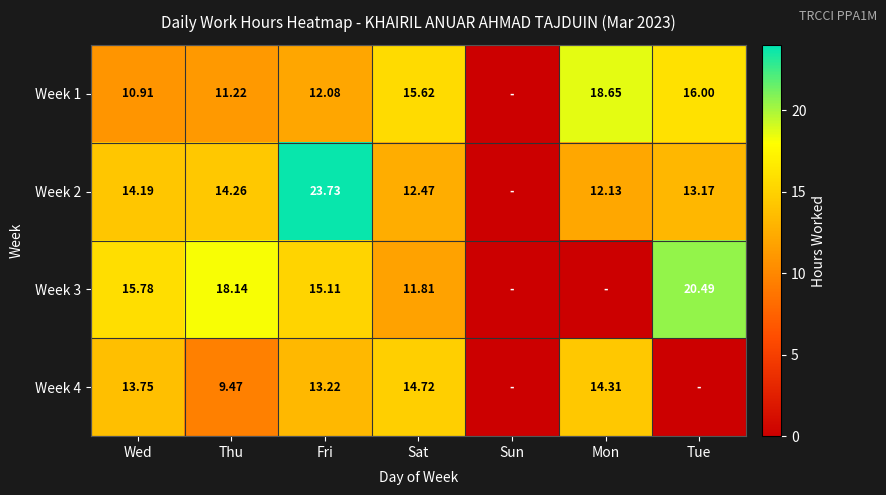

Is the value of Week 1 at Tue greater than the value of Week 4 at Mon?

Yes